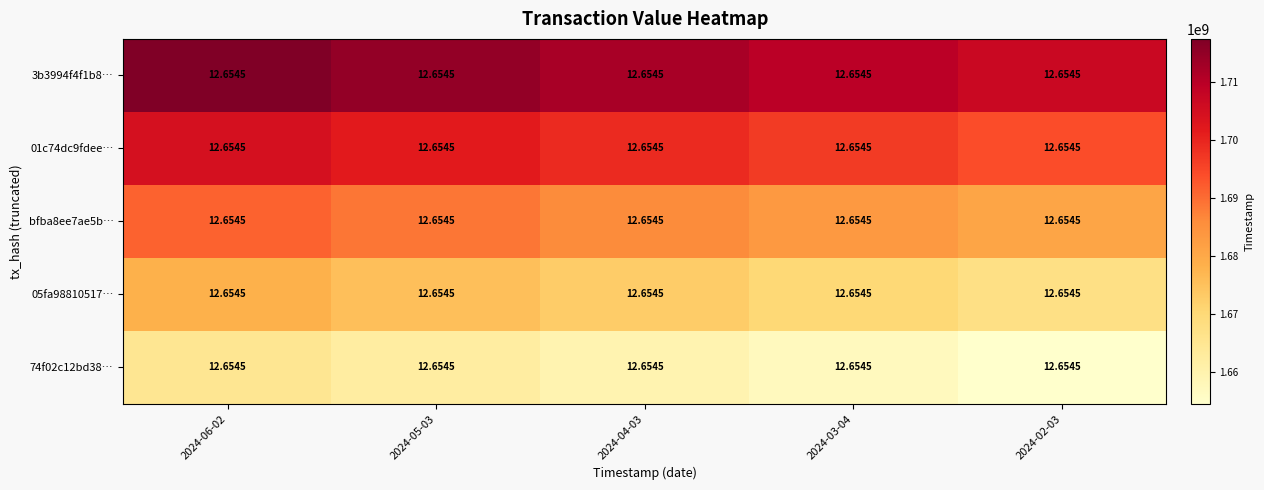

True or false: bfba8ee7ae5b… has a value of 1691333350 at 2024-06-02.

True